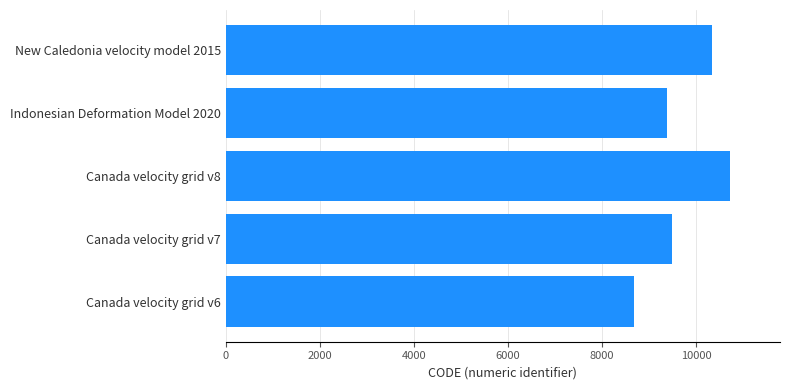

What is the change in value from Canada velocity grid v7 to New Caledonia velocity model 2015?

+840